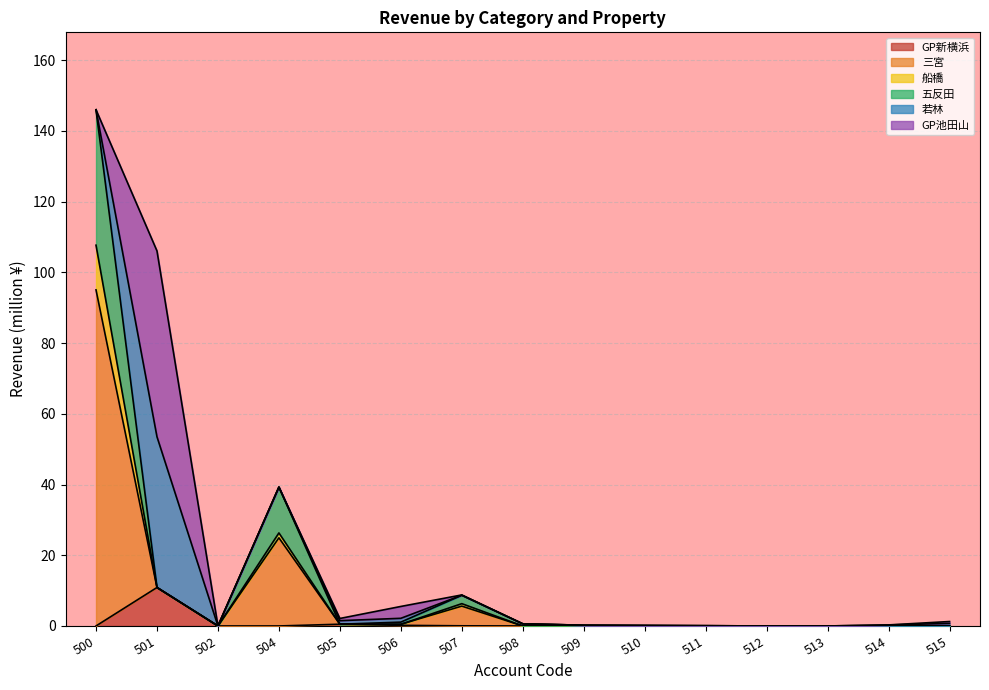

What is the highest value of the GP新横浜 series?

10.9